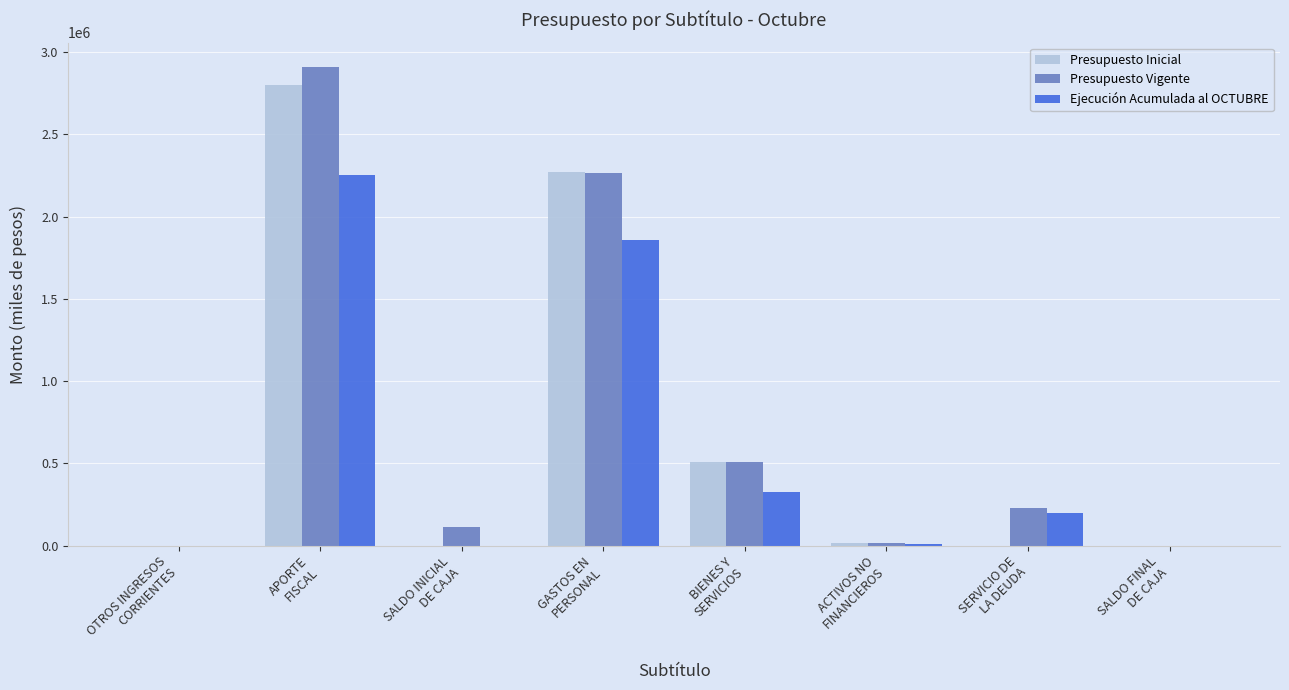

At which label is Presupuesto Inicial closest to 1398921?

GASTOS EN
PERSONAL